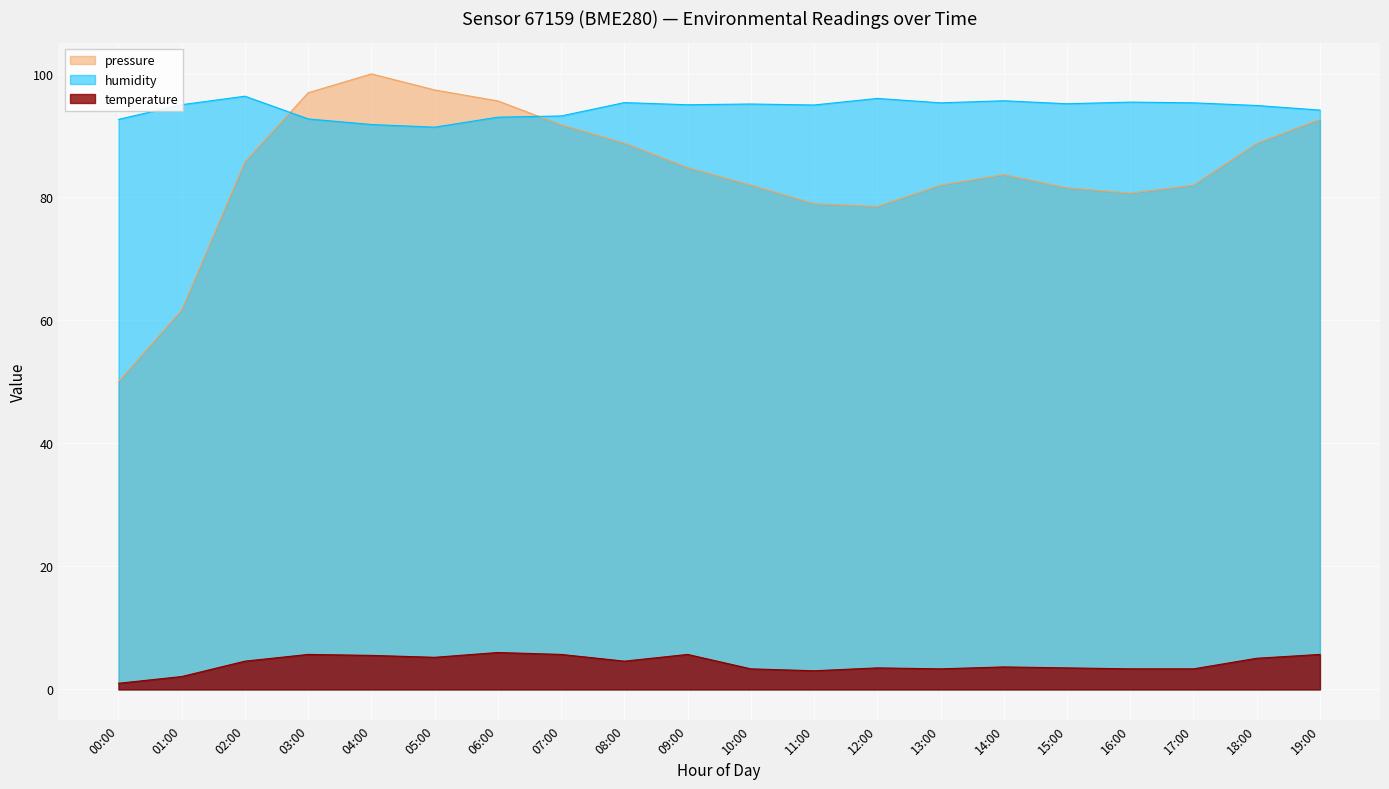

At which category does temperature reach its first local peak?

03:00